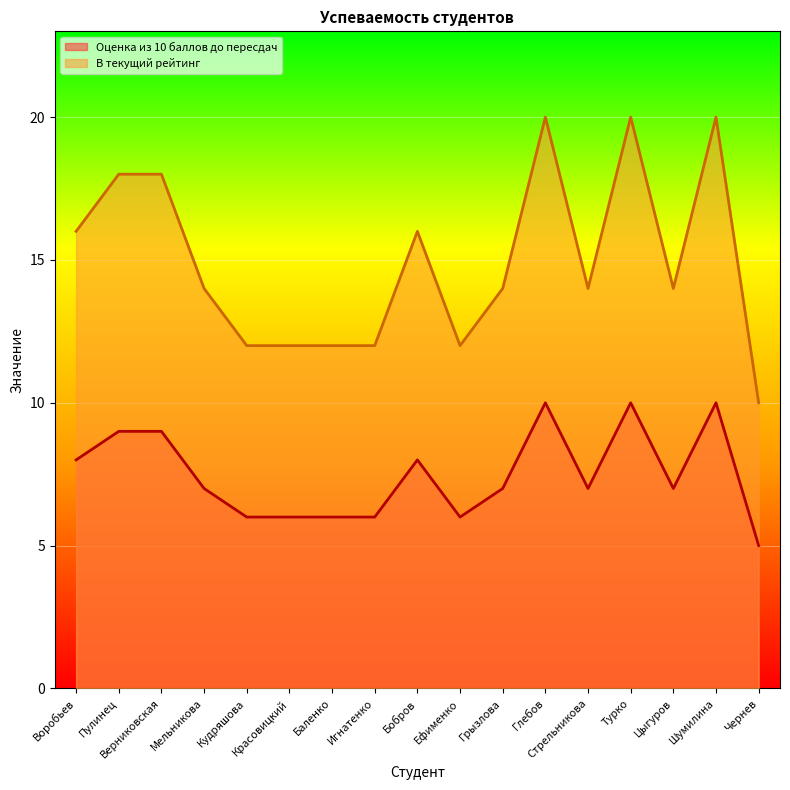

Rank the series by their average value, from highest to lowest.

В текущий рейтинг, Оценка из 10 баллов до пересдач